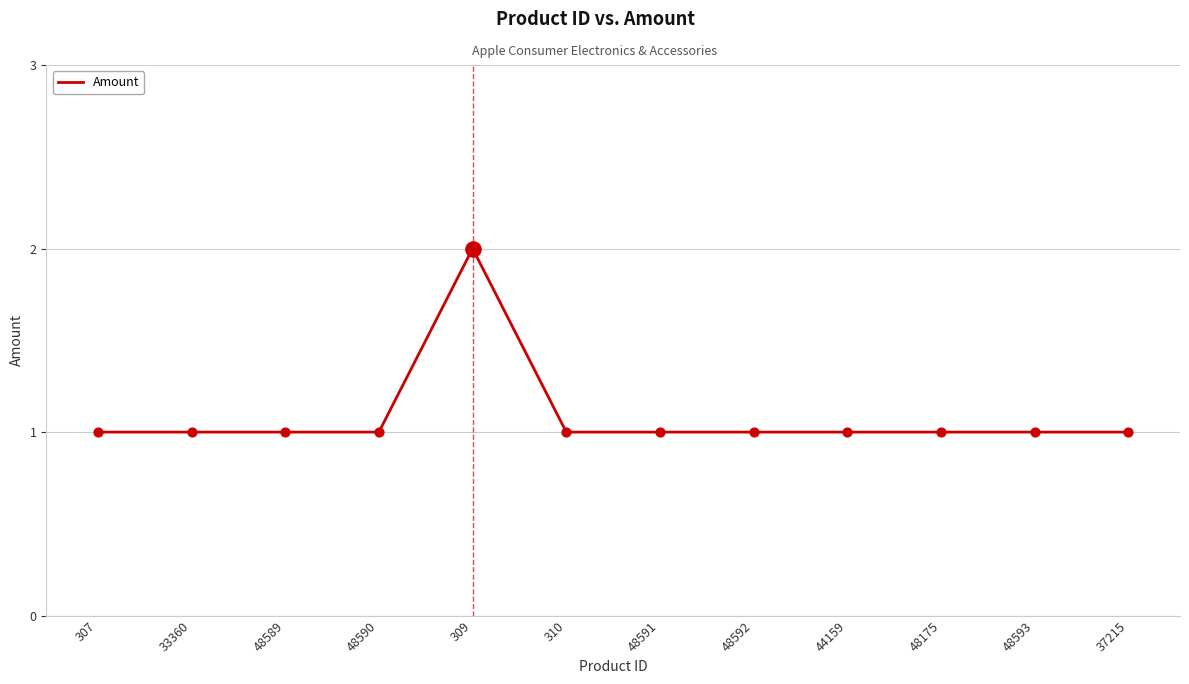

Approximately how many times larger is the value at 307 compared to 48591?

1.0